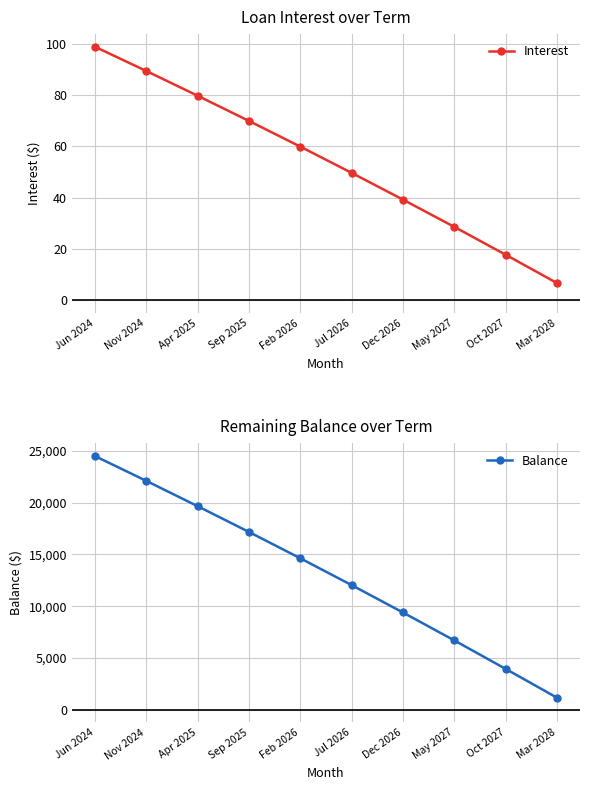

Count the number of data series in this chart.

2